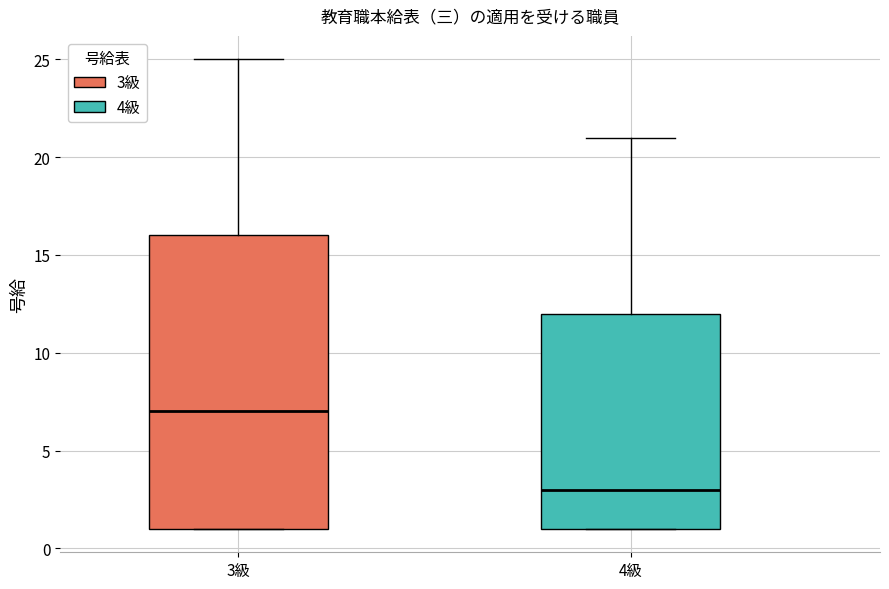

Reading left to right, transcribe this box plot: for each box, give where its median line is, the range the box spans, and where its two whiskers end, as read against the y-axis. The values are not printed on the chart, so give them approximately, as read against the axis.

3級: median 7, box 1 to 16, whiskers 1 to 25
4級: median 3, box 1 to 12, whiskers 1 to 21